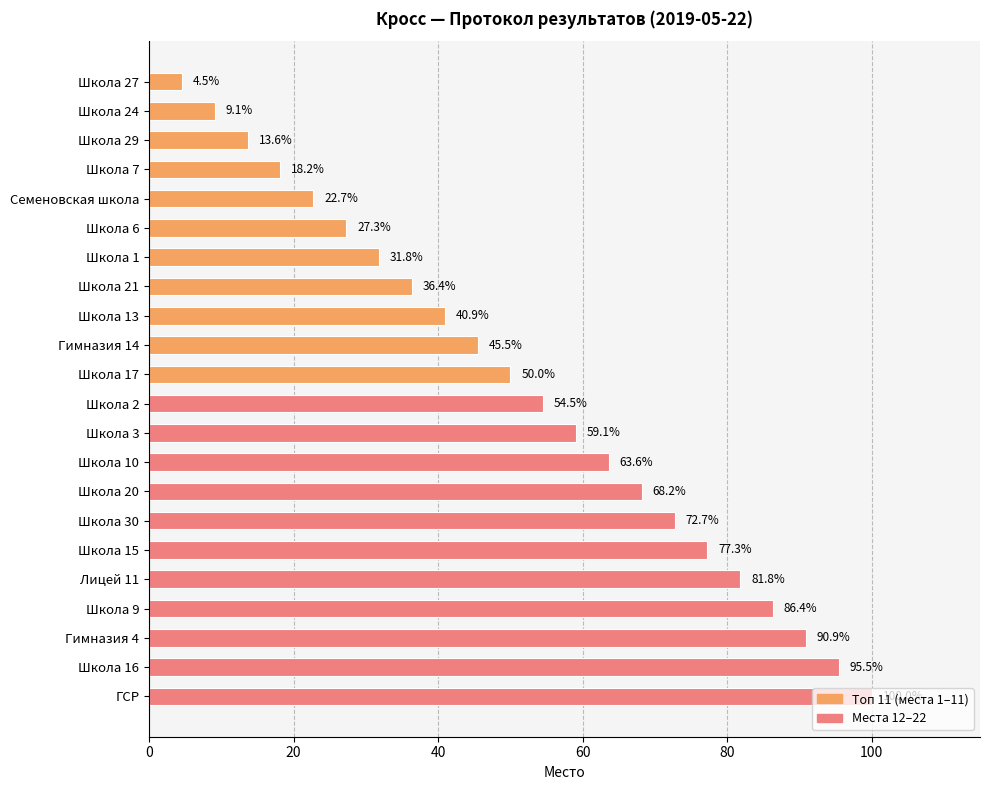

List the labels in order of value, largest first.

ГСР, Школа 16, Гимназия 4, Школа 9, Лицей 11, Школа 15, Школа 30, Школа 20, Школа 10, Школа 3, Школа 2, Школа 17, Гимназия 14, Школа 13, Школа 21, Школа 1, Школа 6, Семеновская школа, Школа 7, Школа 29, Школа 24, Школа 27